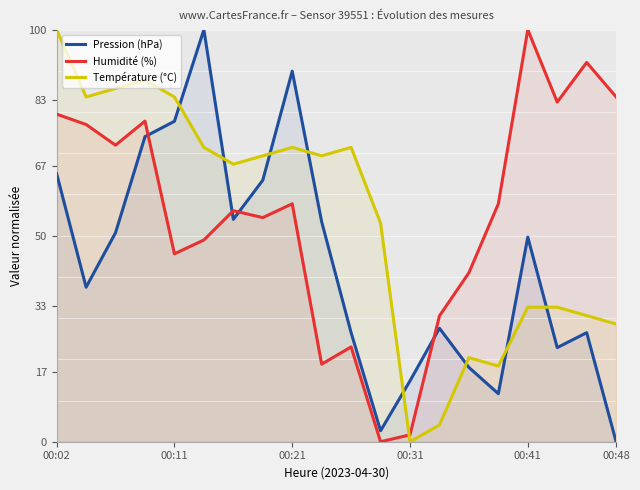

What are all the series names shown in the legend?

Pression (hPa), Humidité (%), Température (°C)